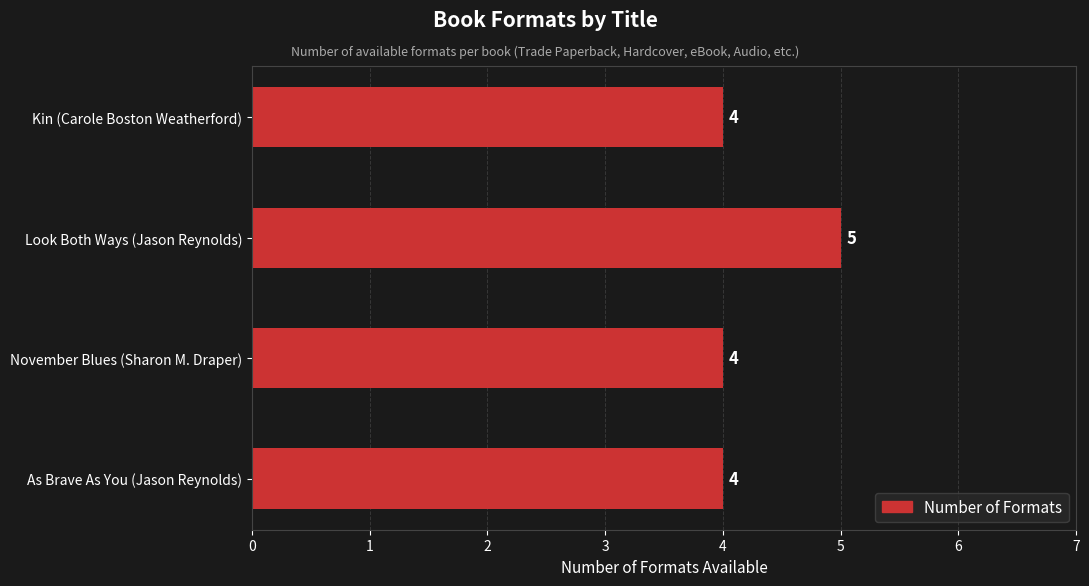

Which category has the highest value across all series?

Look Both Ways (Jason Reynolds)